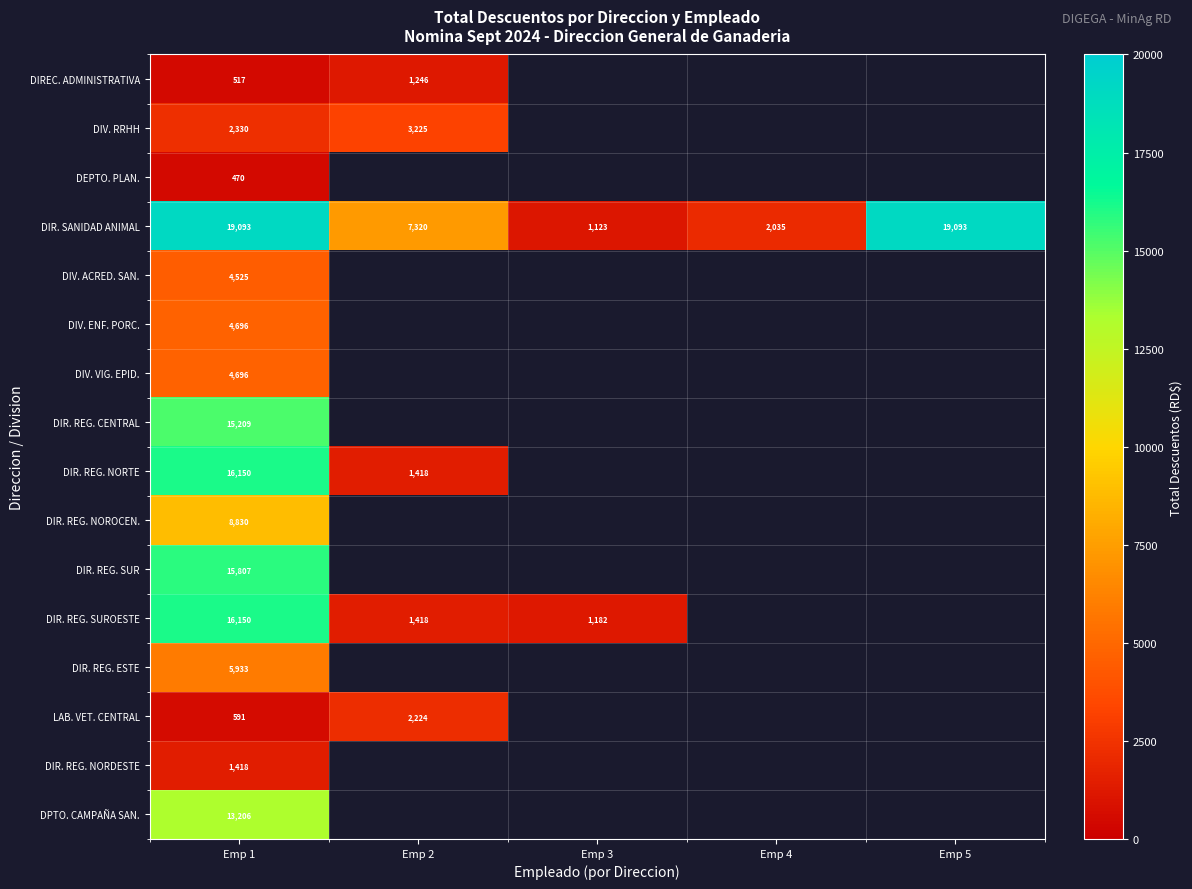

What is the difference between the DIR. REG. NORTE values at Emp 2 and Emp 1?

14731.2